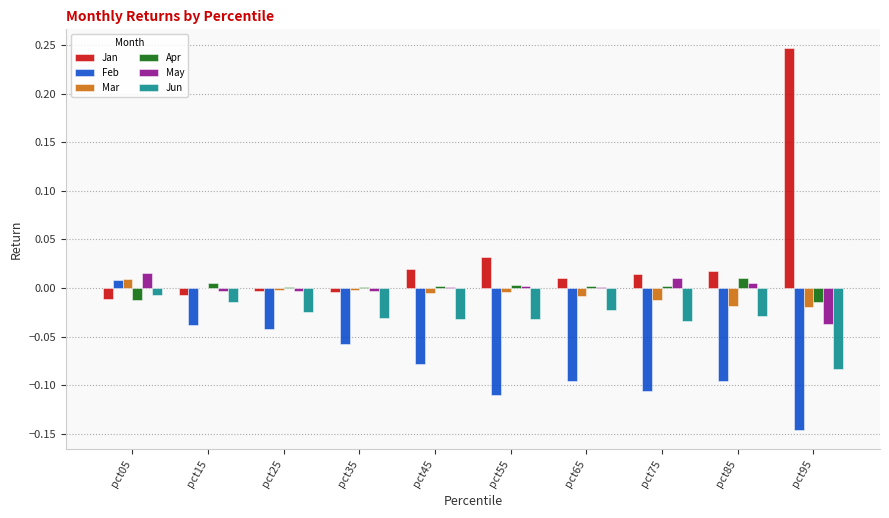

Is the value of Mar at pct05 greater than the value of Jun at pct55?

Yes